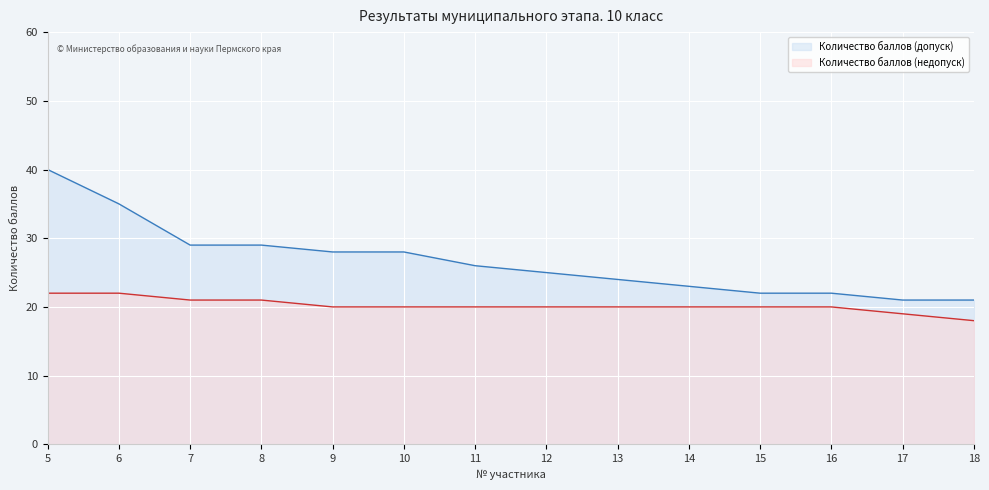

What is the minimum value shown in the chart?

18